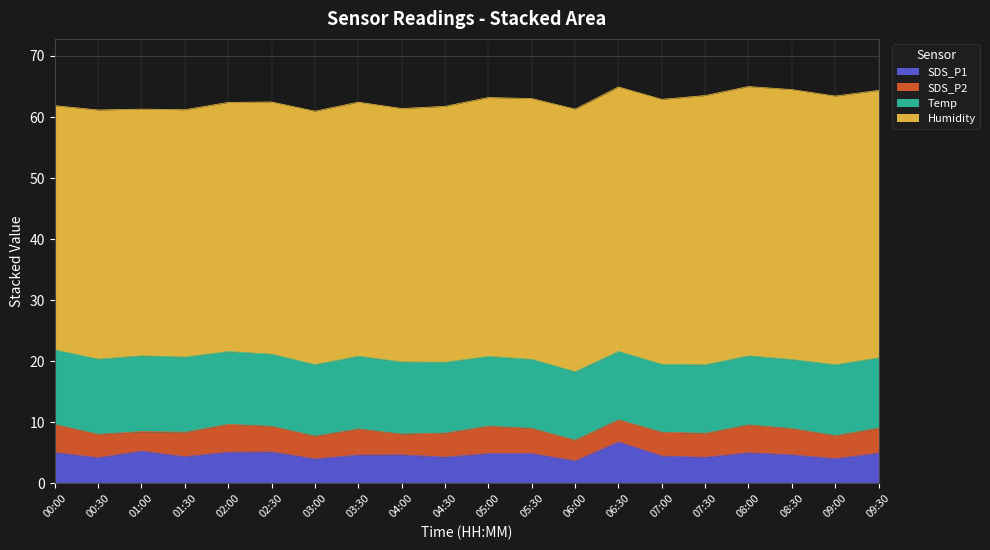

How many interior local valleys does the SDS_P1 series have?

7